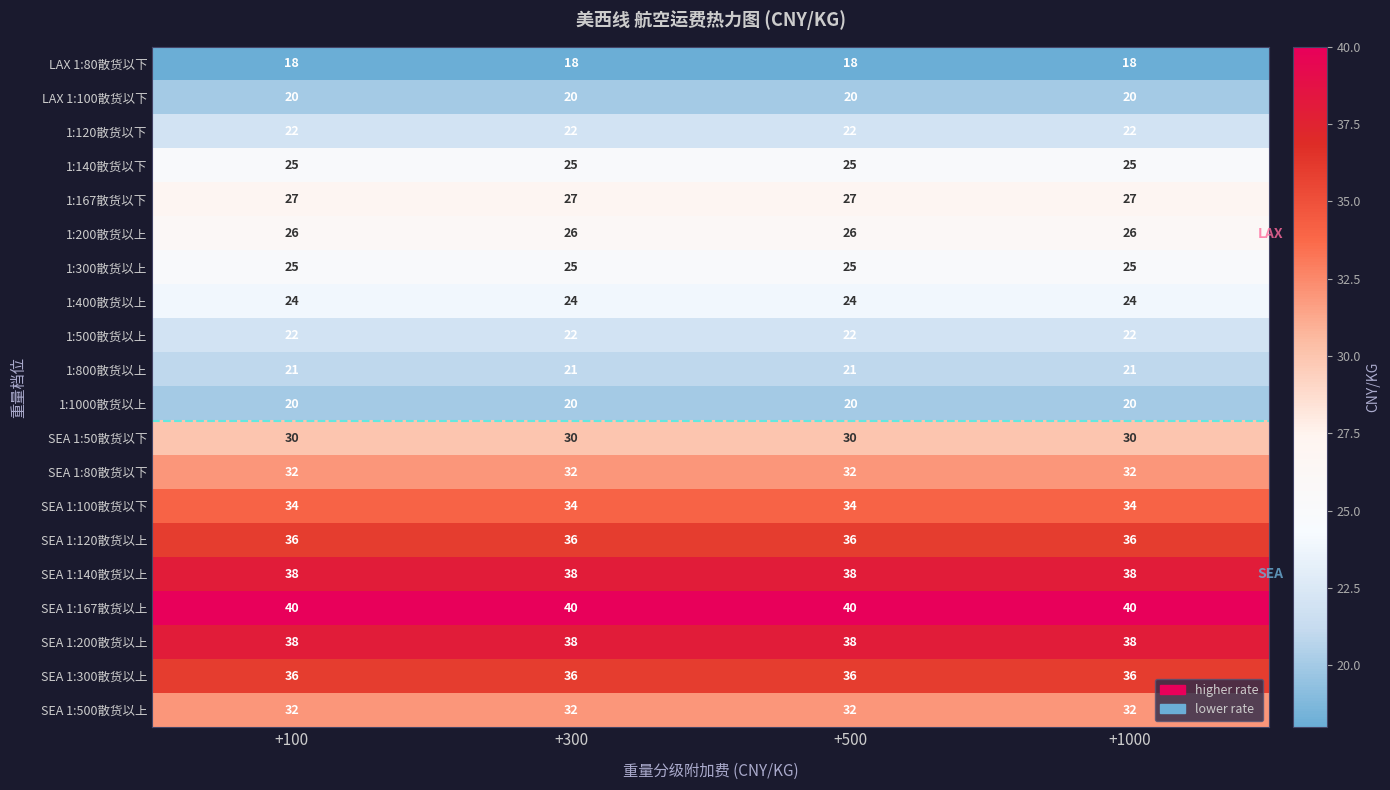

What is the greatest value displayed?

40